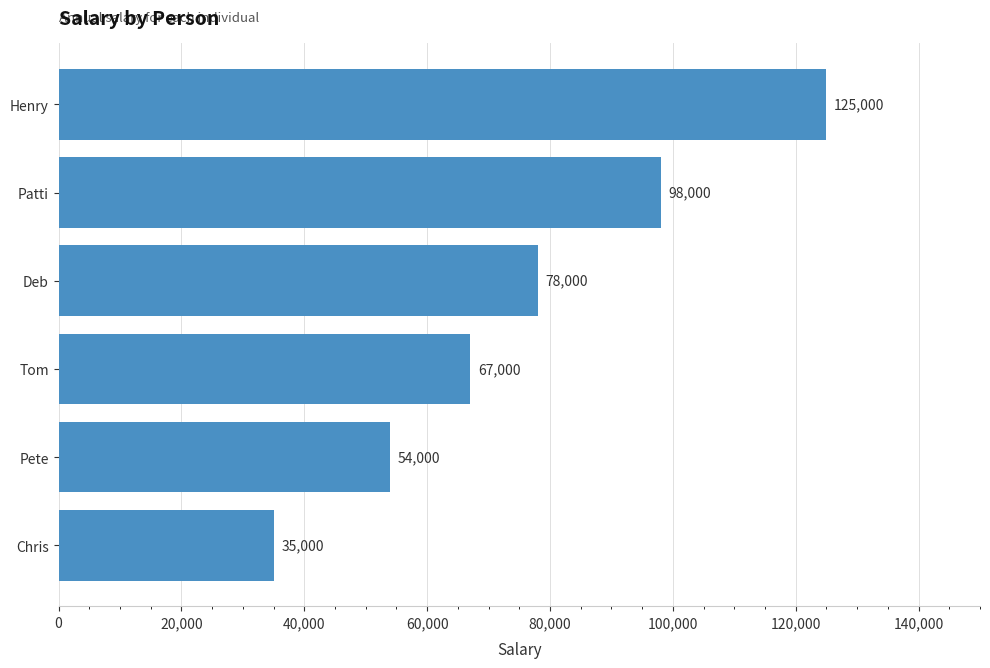

Are the bars horizontal?

Yes